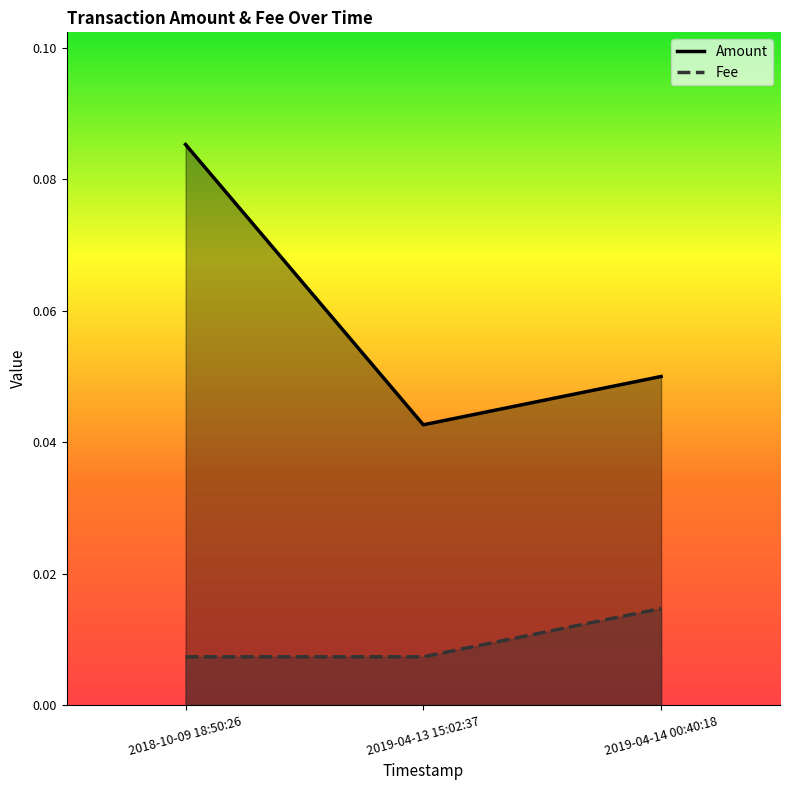

Reading right to left, transcribe all the data shown in this chart.

Amount: 0.1	0.0	0.1
Fee: 0.0	0.0	0.0